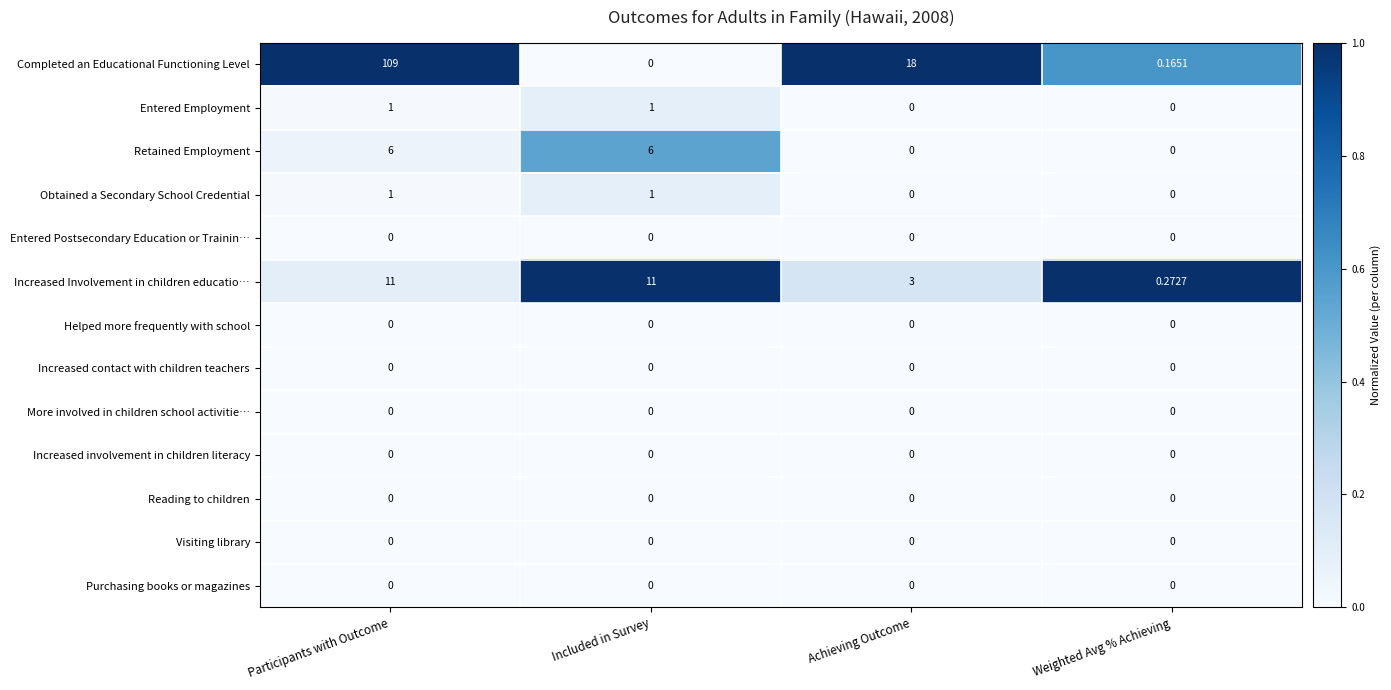

Between Achieving Outcome and Weighted Avg % Achieving, which series saw the biggest shift?

Completed an Educational Functioning Level